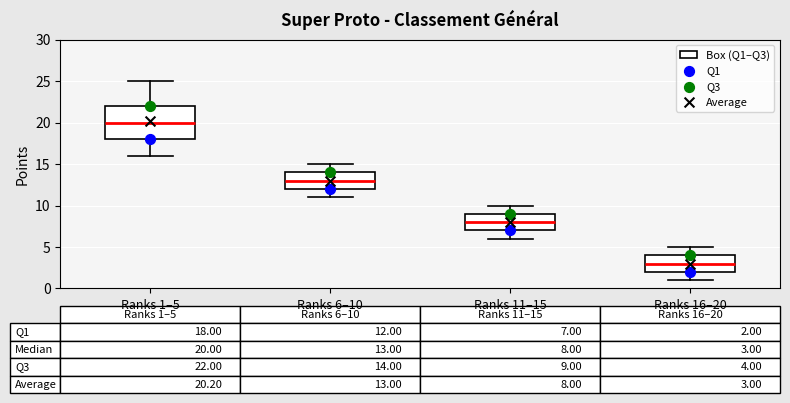

Which box is the tallest, from its lower edge to its upper edge?

Ranks 1–5